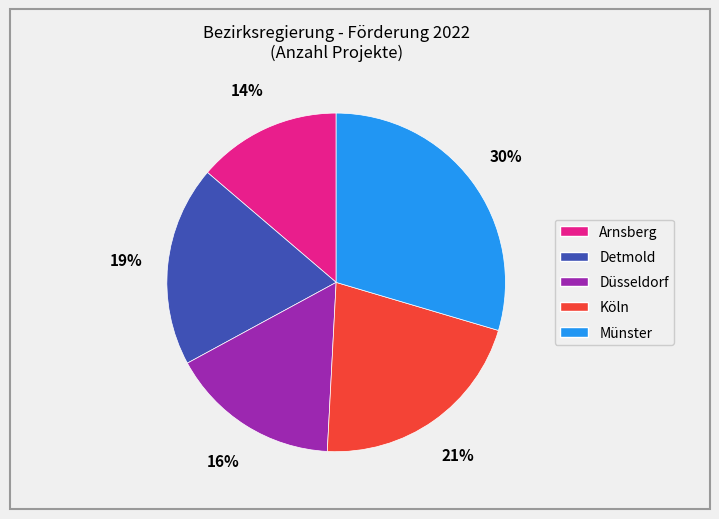

True or false: Münster accounts for 30% of the total.

True